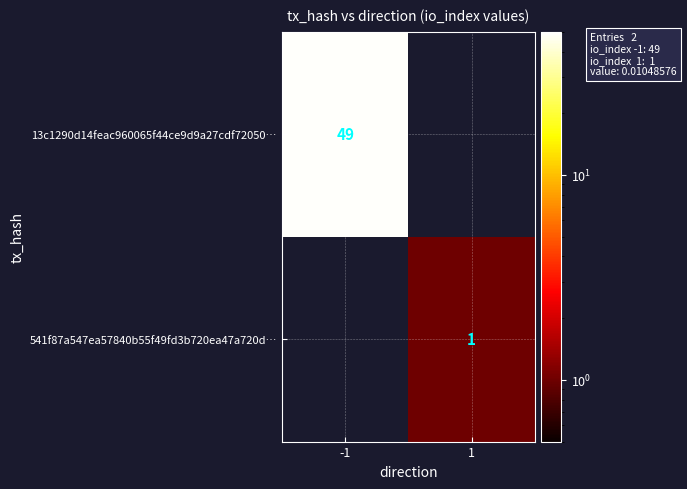

True or false: 13c1290d14feac960065f44ce9d9a27cdf72050… has a value of 68 at -1.

False